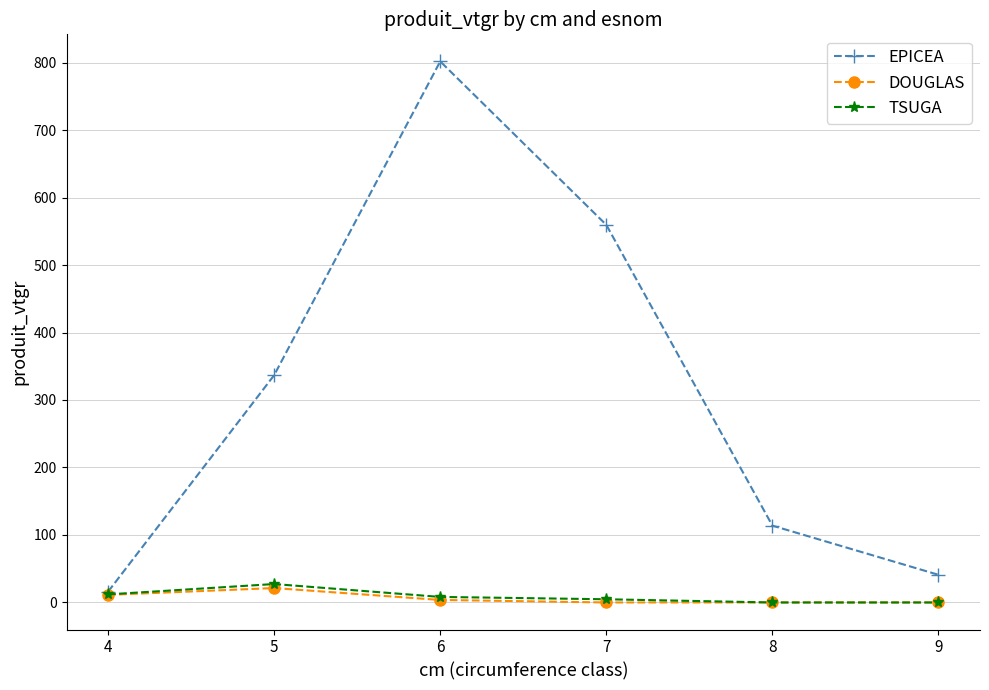

Which series has the largest total across all categories?

EPICEA